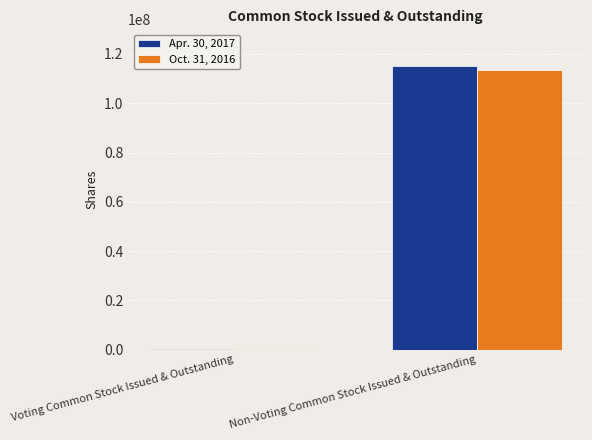

What is the greatest value displayed?

114981808